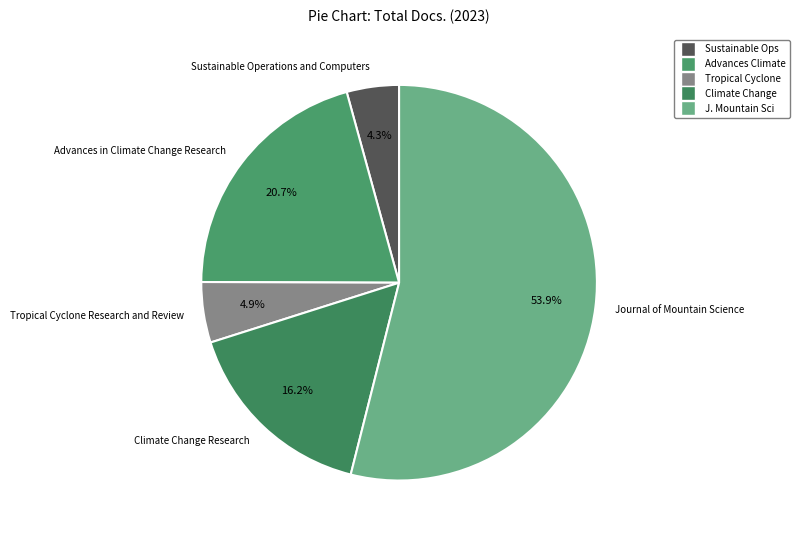

Is the sum of Journal of Mountain Science and Tropical Cyclone Research and Review greater than half?

Yes